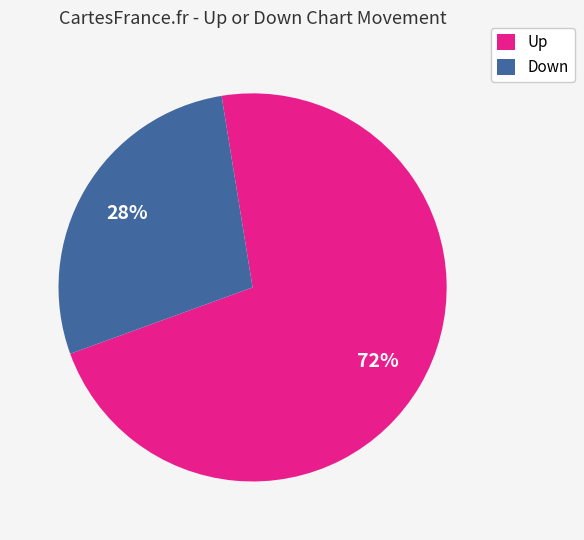

Is there any slice that represents more than half of the pie?

Yes